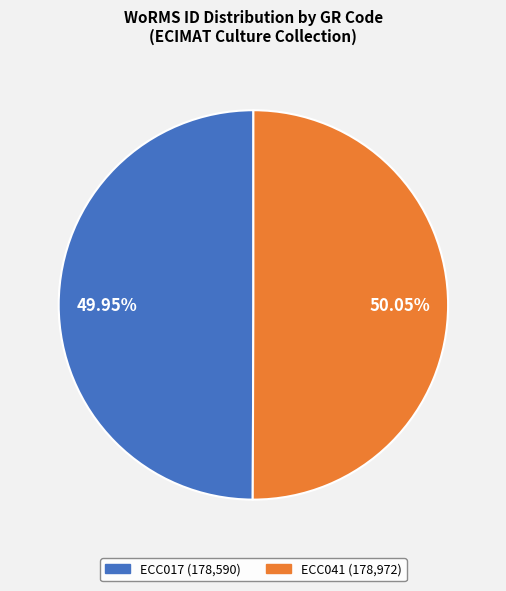

To the nearest percent, what percentage of the pie is ECC017?

50%